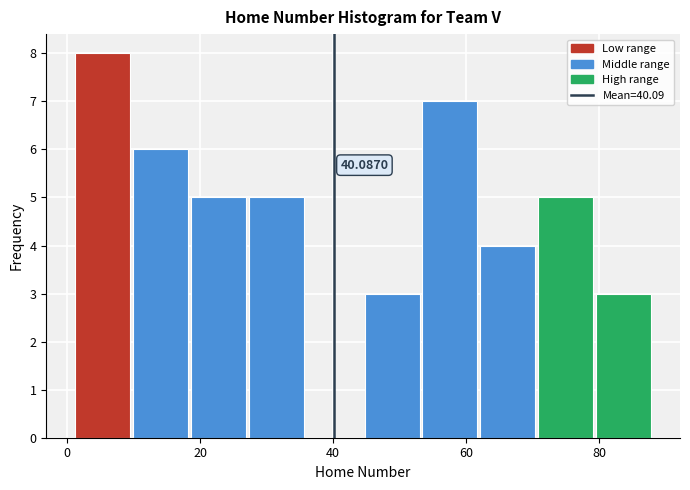

Over which range of the x-axis is the bar tallest?

2 to 10